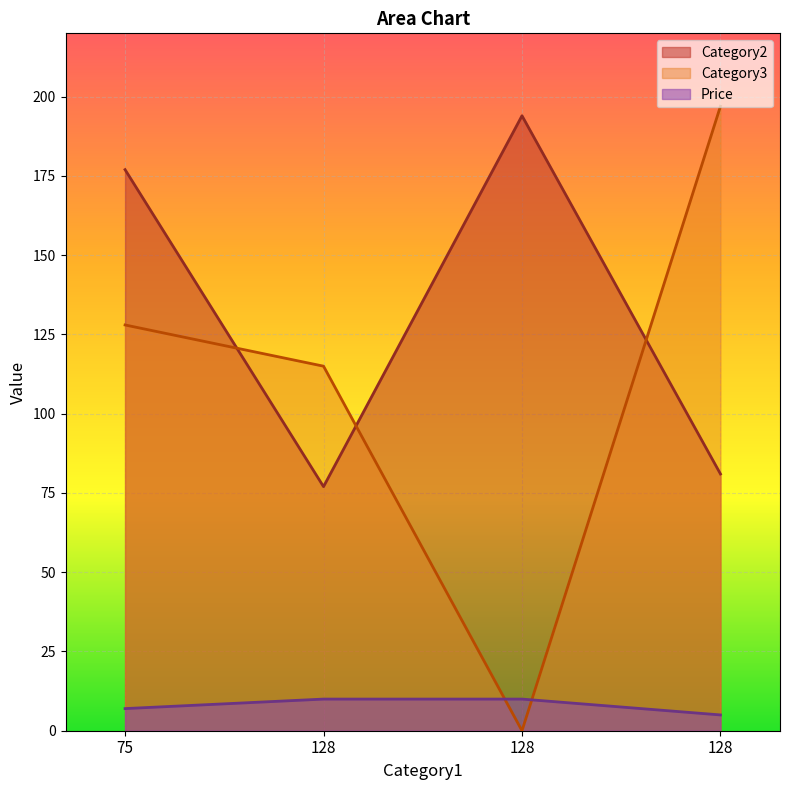

Reading left to right, list all the values displayed in this chart.

Category2: 75=177.0	128=77.0	128=194.0	128=81.0
Price: 75=7.0	128=10.0	128=10.0	128=5.0
Category3: 75=128.0	128=115.0	128=0.0	128=197.0